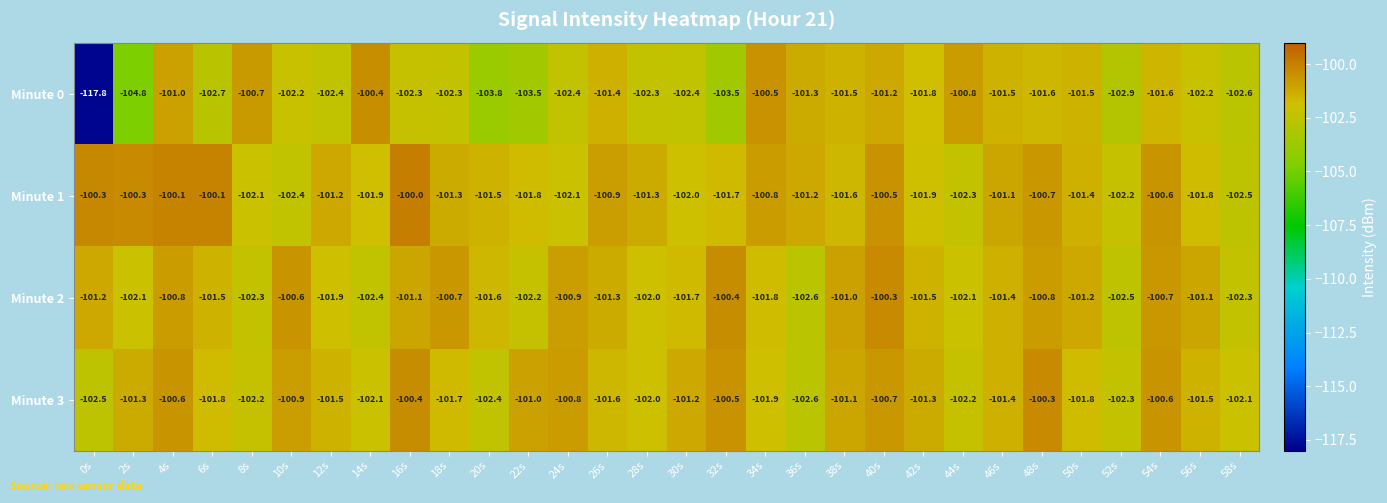

The Minute 0 series shows -102.2 at 56s. True or false?

True